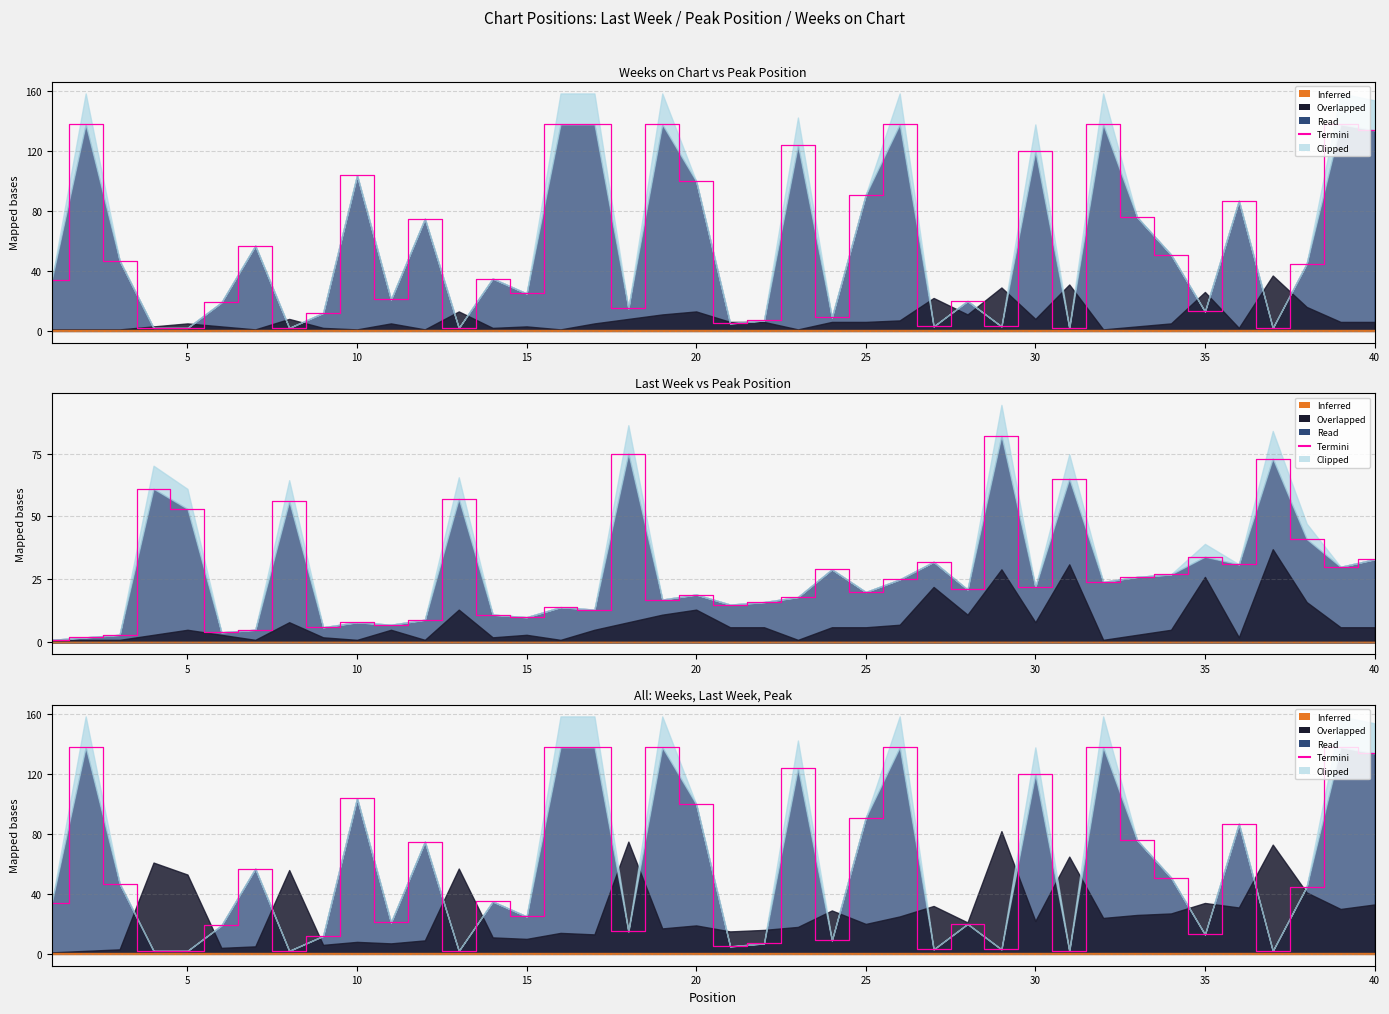

How many lines are shown in the chart?

1